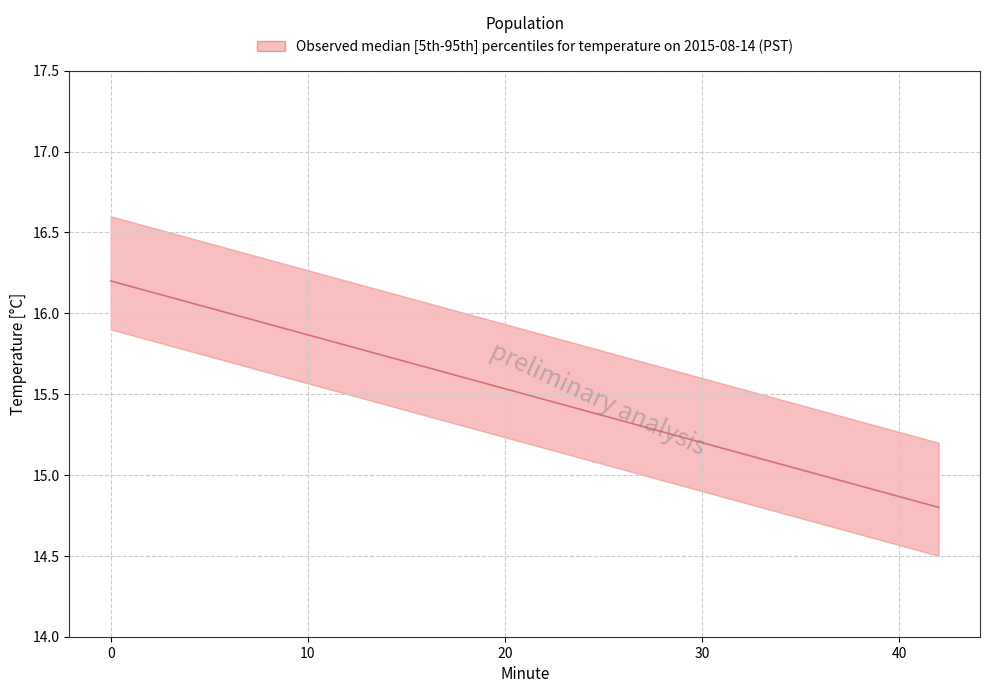

Does the chart display data point markers on the line(s)?

No